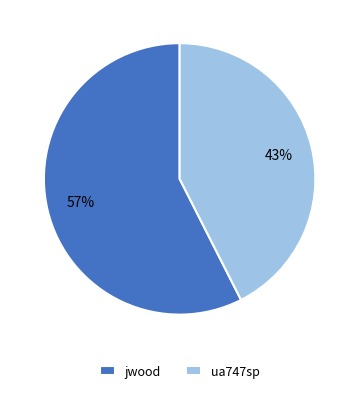

Count the number of slices in the pie.

2